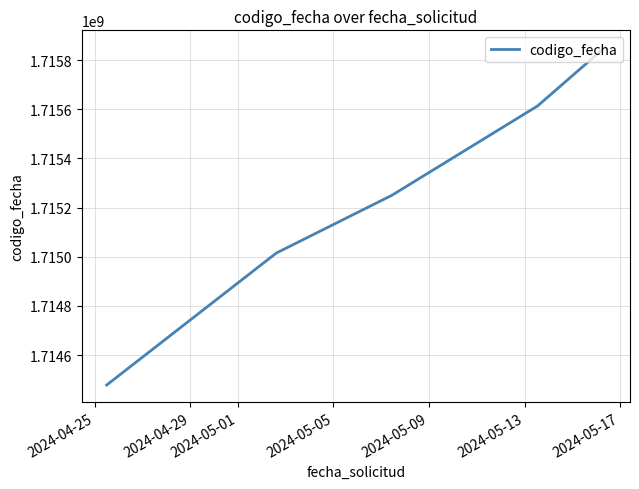

What is the sum of all values?

8576208633